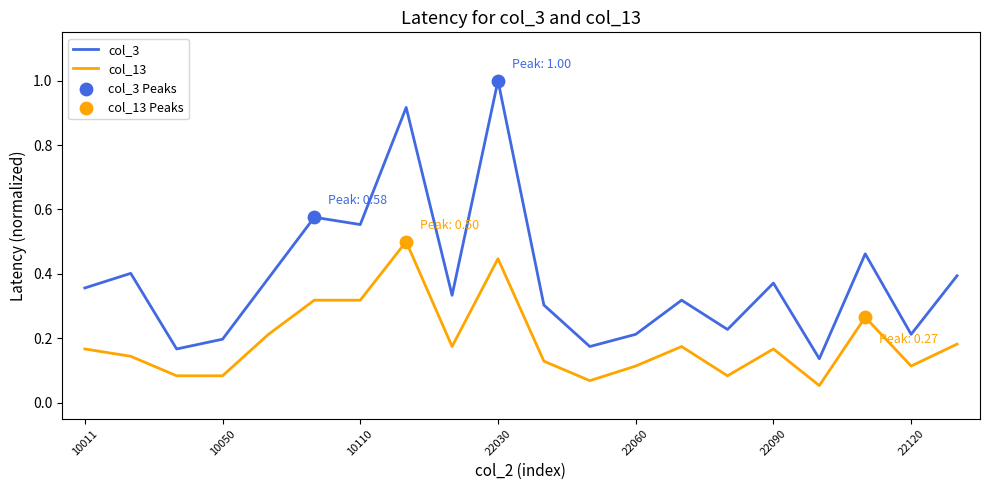

List the series in order of their peak value, highest first.

col_3, col_13